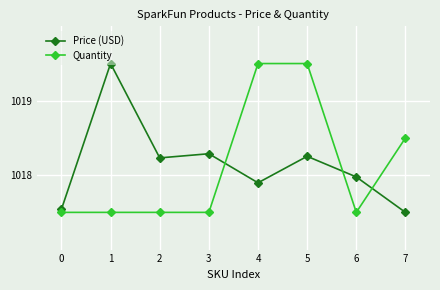

Is it true that Price (USD) equals 1018.3 at 3?

True